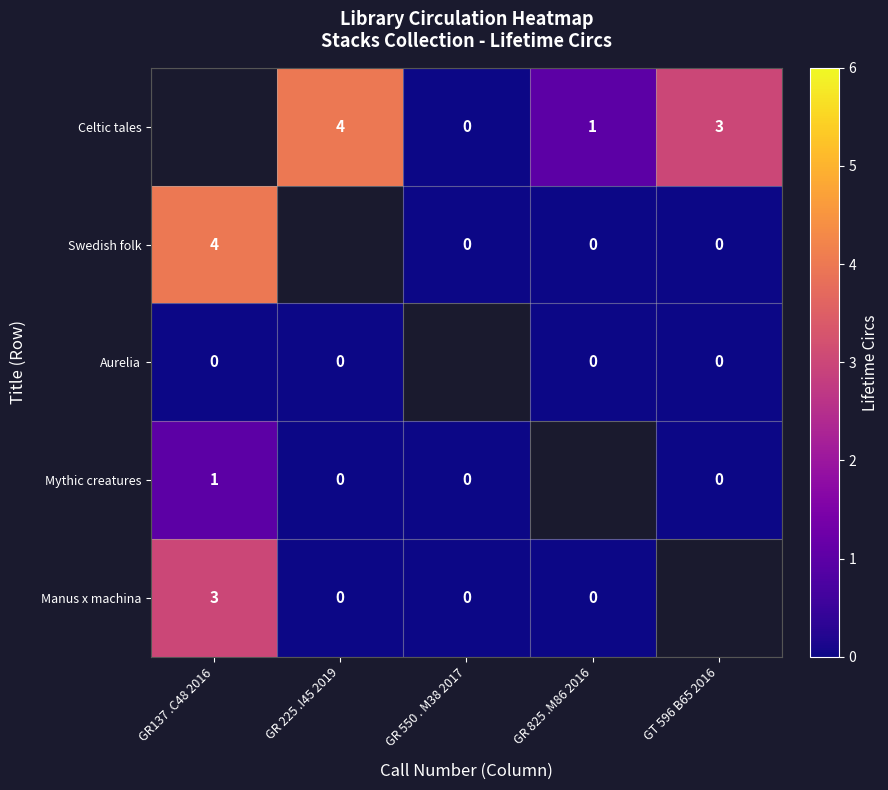

How many series are shown in this chart?

5